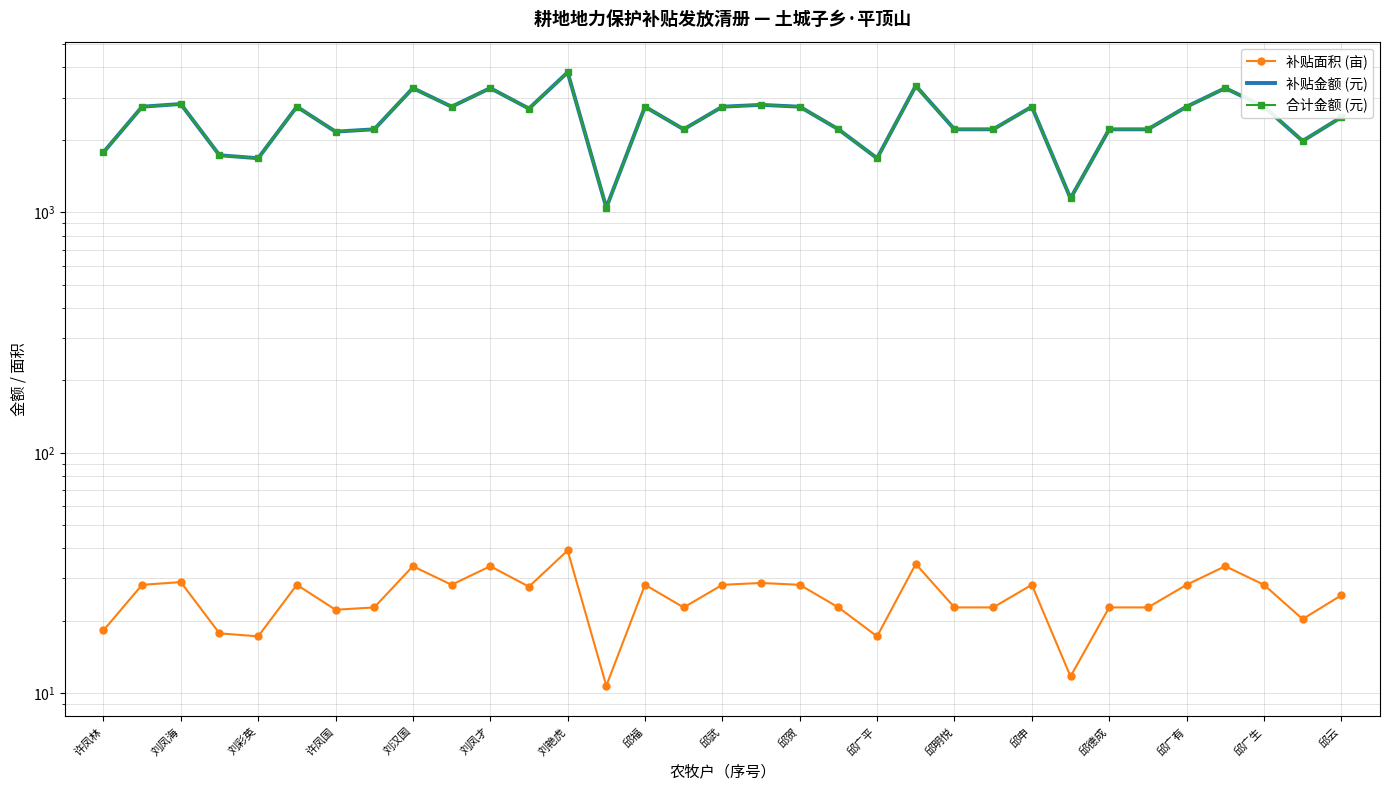

Reading left to right, transcribe all the data shown in this chart.

补贴面积 (亩): 18.2	28.2	29.0	17.7	17.2	28.2	22.2	22.7	33.7	28.2	33.7	27.7	39.2	10.7	28.2	22.7	28.2	28.7	28.2	22.7	17.2	34.5	22.7	22.7	28.2	11.7	22.7	22.7	28.2	33.7	28.2	20.3	25.5
补贴金额 (元): 1775.0	2748.1	2820.2	1726.3	1677.7	2748.1	2164.3	2212.9	3283.4	2748.1	3283.4	2699.5	3818.6	1045.2	2748.1	2212.9	2748.1	2796.8	2748.1	2212.9	1677.7	3355.4	2212.9	2212.9	2748.1	1142.5	2212.9	2212.9	2748.1	3283.4	2748.1	1979.4	2485.4
合计金额 (元): 1775.0	2748.1	2820.2	1726.3	1677.7	2748.1	2164.3	2212.9	3283.4	2748.1	3283.4	2699.5	3818.6	1045.2	2748.1	2212.9	2748.1	2796.8	2748.1	2212.9	1677.7	3355.4	2212.9	2212.9	2748.1	1142.5	2212.9	2212.9	2748.1	3283.4	2748.1	1979.4	2485.4